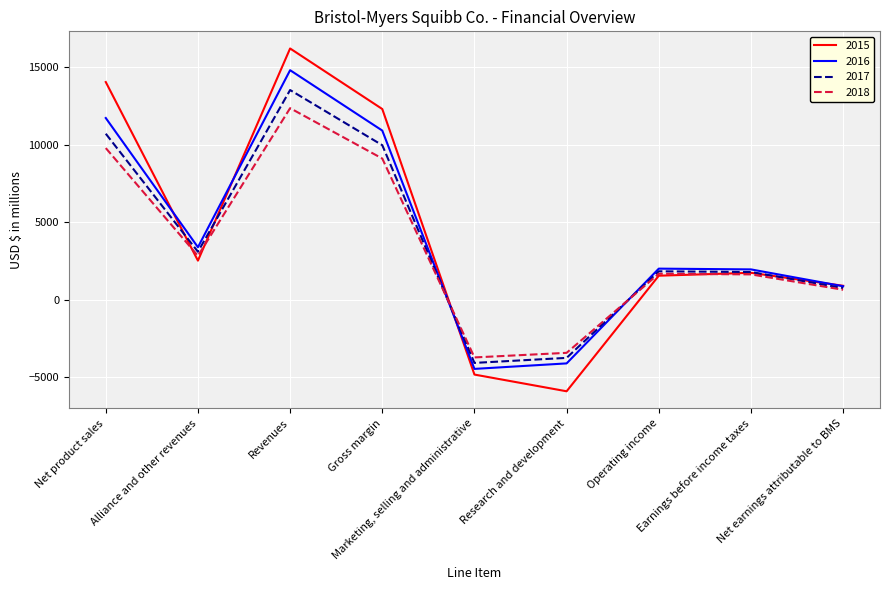

How many interior local peaks does the 2016 series have?

2